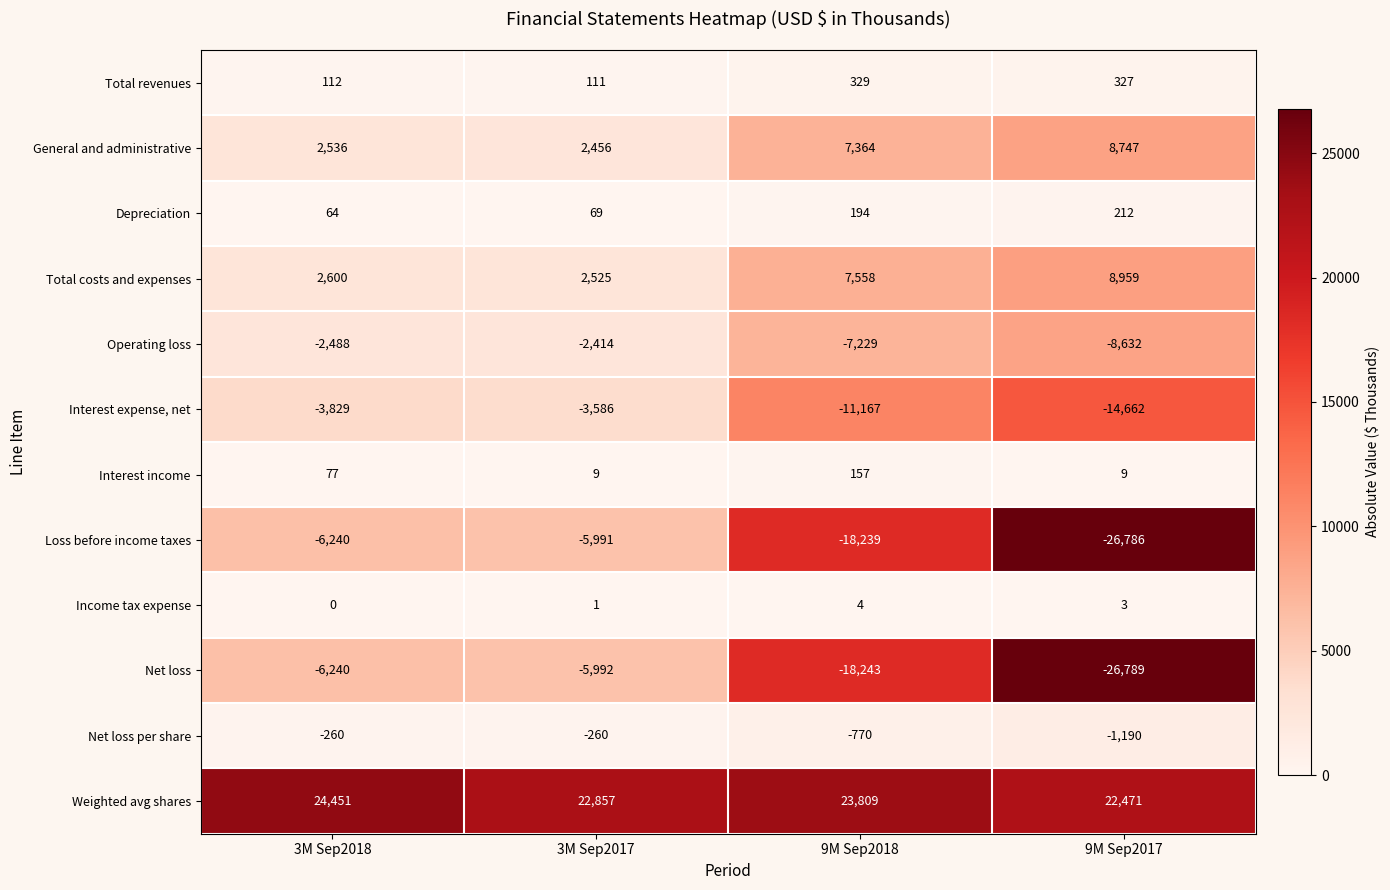

Is it true that Depreciation equals 104 at 3M Sep2017?

False